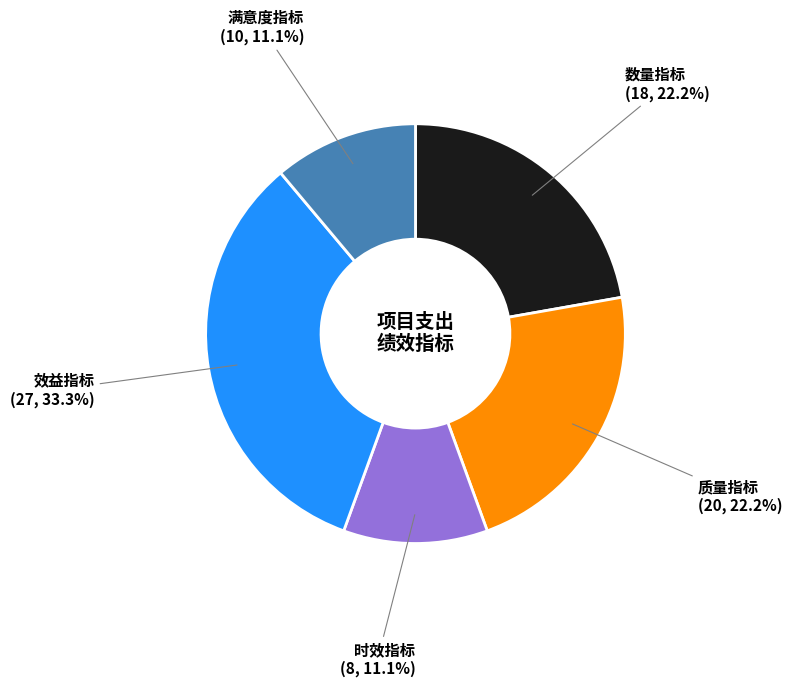

What is the ratio of the value at 数量指标 to the value at 时效指标?

2.0